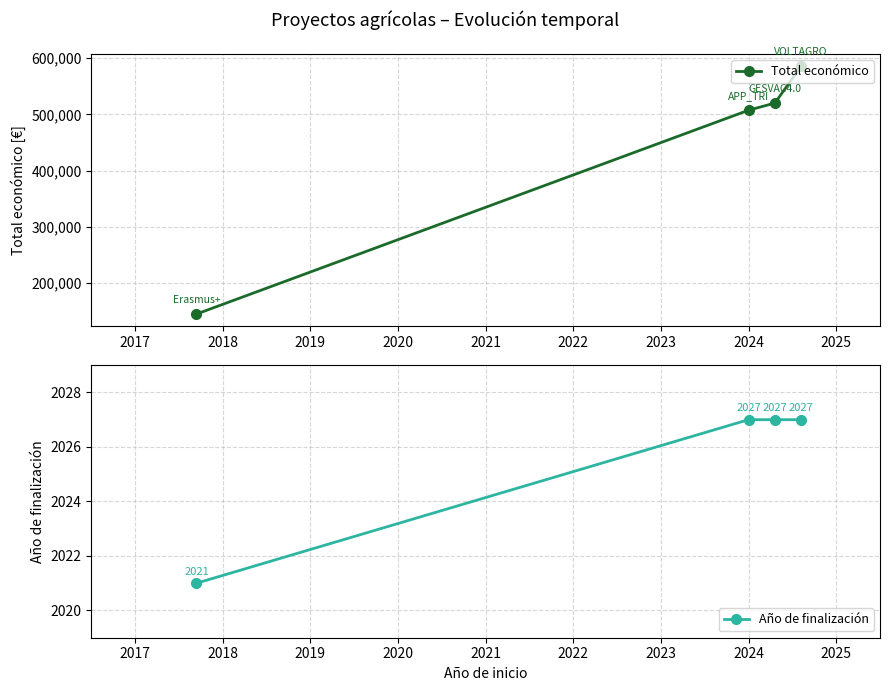

How many values in the Año de finalización series are below 2027?

1